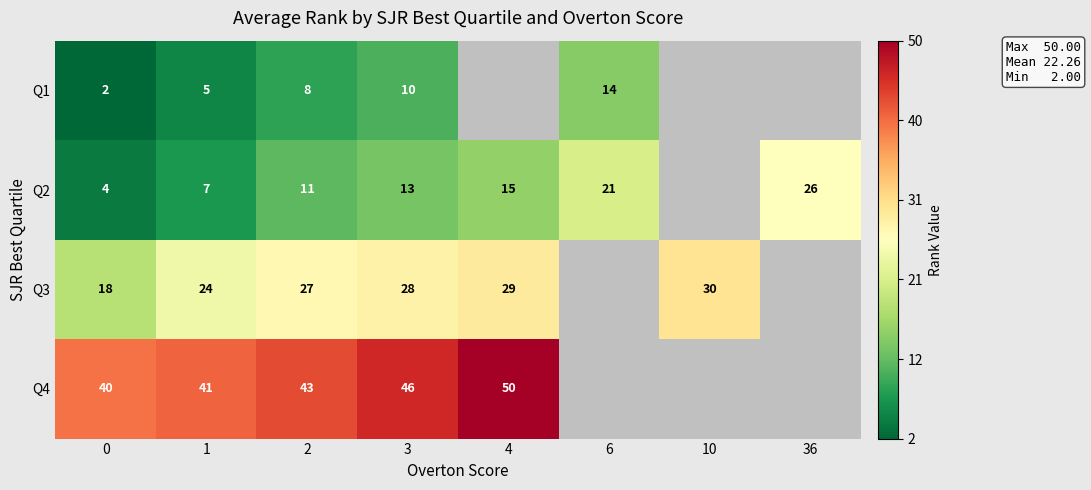

Which has a higher value, 10 or 2?

2